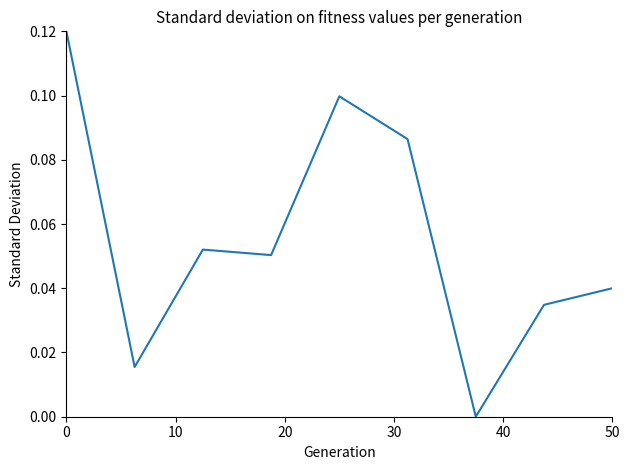

How many lines are shown in the chart?

1